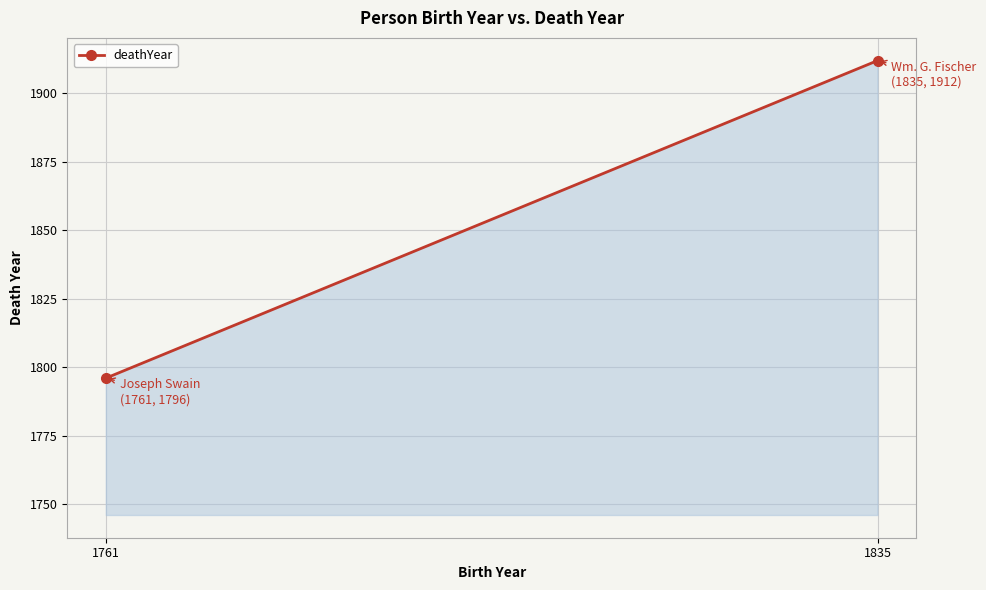

Count the values in the range 1796 to 1912.

2